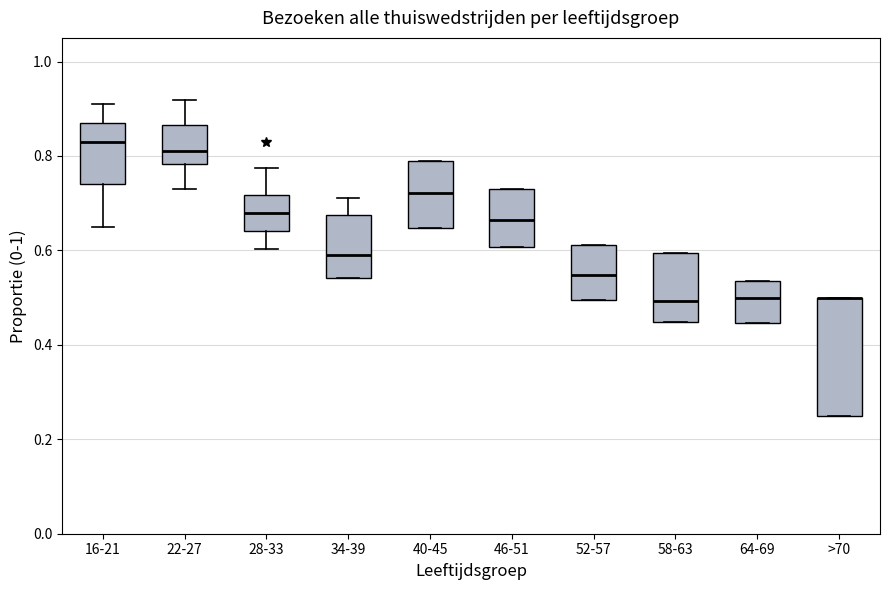

Reading left to right, transcribe this box plot: for each box, give where its median line is, the range the box spans, and where its two whiskers end, as read against the y-axis. The values are not printed on the chart, so give them approximately, as read against the axis.

16-21: median 0.84, box 0.74 to 0.88, whiskers 0.66 to 0.92
22-27: median 0.82, box 0.78 to 0.86, whiskers 0.74 to 0.92
28-33: median 0.68, box 0.64 to 0.72, whiskers 0.60 to 0.78
34-39: median 0.60, box 0.54 to 0.68, whiskers 0.54 to 0.72
40-45: median 0.72, box 0.64 to 0.78, whiskers 0.64 to 0.78
46-51: median 0.66, box 0.60 to 0.72, whiskers 0.60 to 0.72
52-57: median 0.54, box 0.50 to 0.62, whiskers 0.50 to 0.62
58-63: median 0.50, box 0.44 to 0.60, whiskers 0.44 to 0.60
64-69: median 0.50, box 0.44 to 0.54, whiskers 0.44 to 0.54
>70: median 0.50 (drawn on the box's upper edge), box 0.26 to 0.50, whiskers 0.26 to 0.50